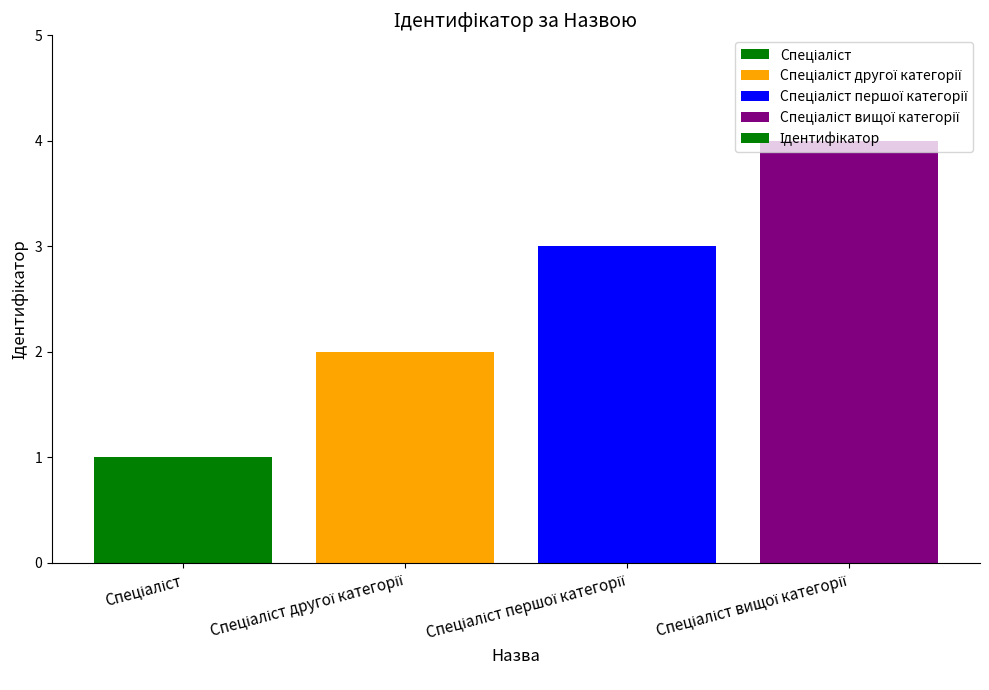

What is the difference between the maximum and minimum values?

3